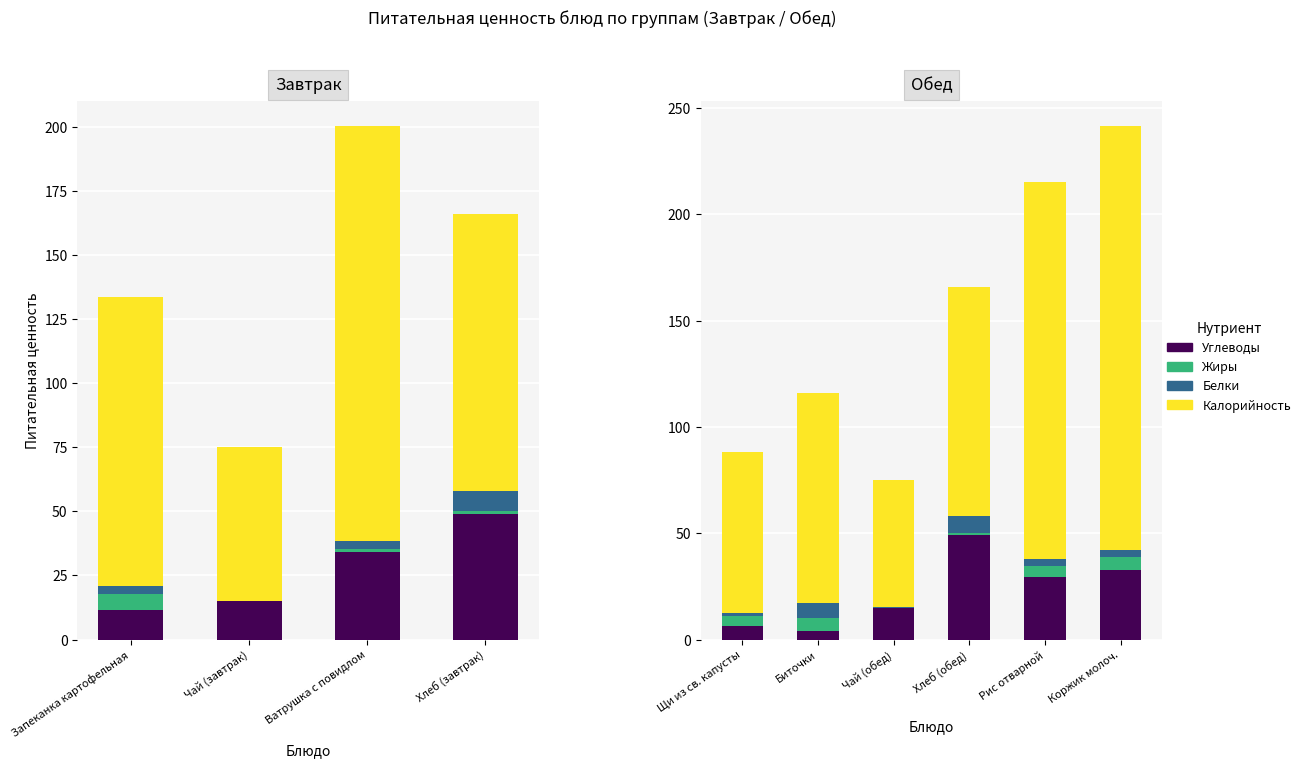

What is the sum of the Углеводы values at Щи из св. капусты and Коржик молоч.?

39.0